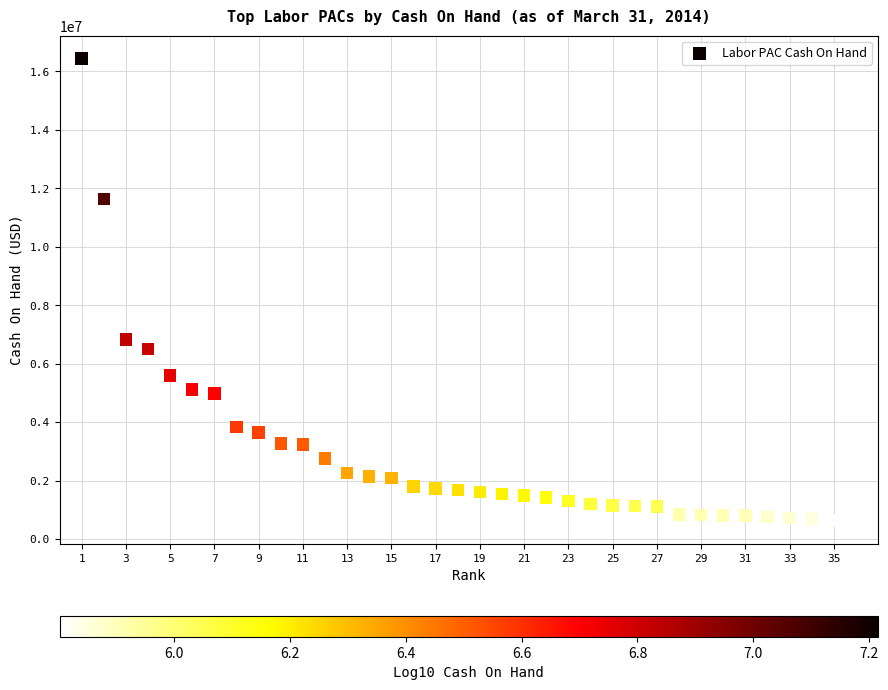

What Y value in the scatter plot is closest to 8531920?

6818868.2